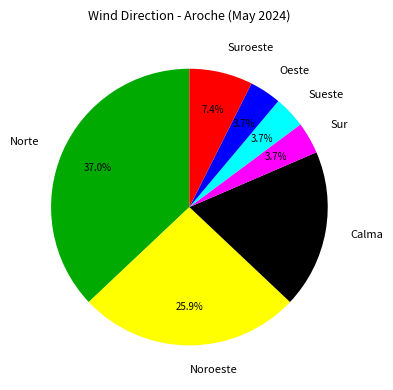

True or false: Calma accounts for 31% of the total.

False